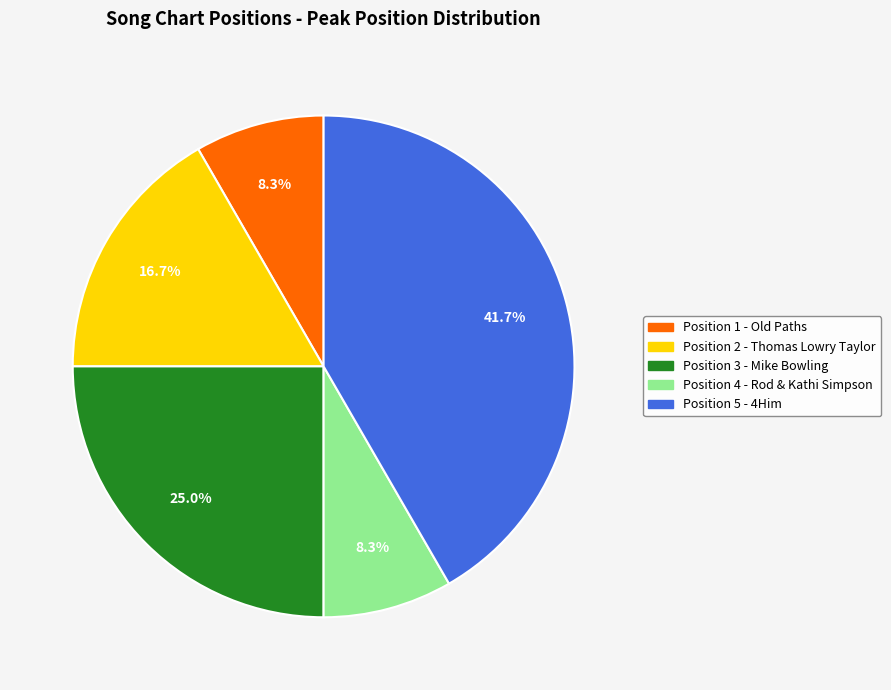

To the nearest percent, what is the average slice percentage?

20%